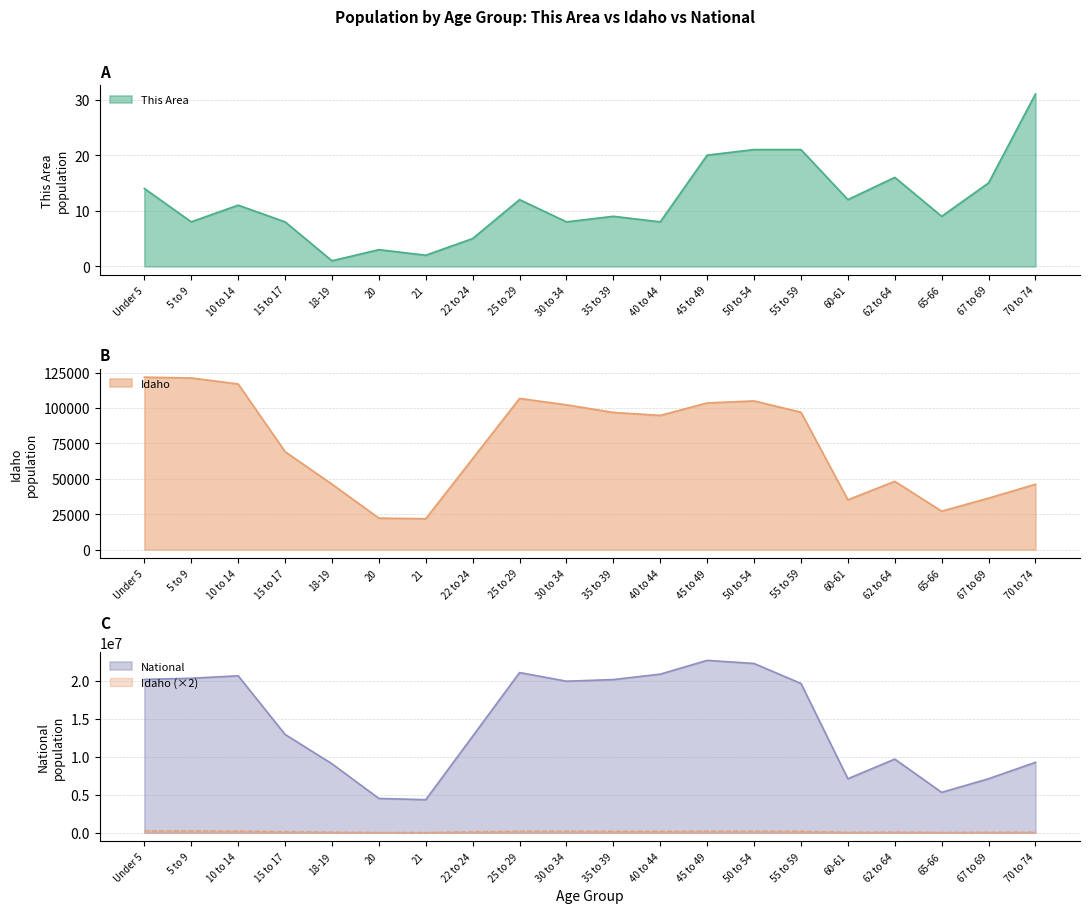

Where is the first local minimum for Idaho?

21